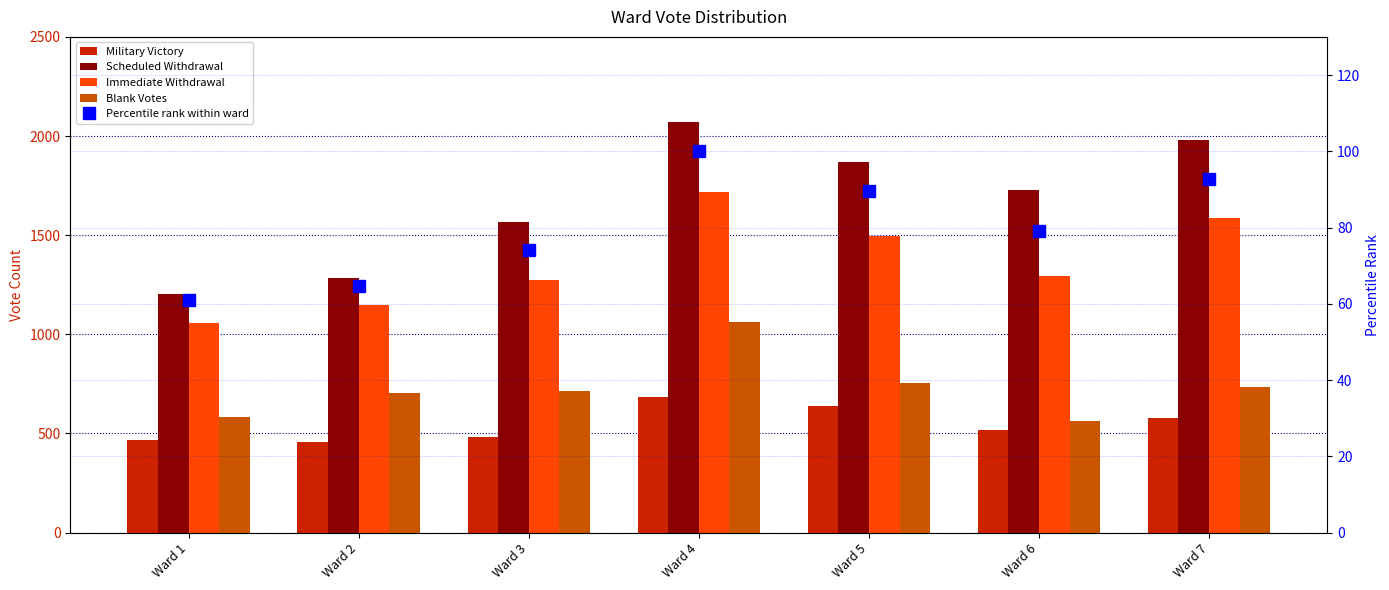

Rank the series by their maximum value, from highest to lowest.

Scheduled Withdrawal, Immediate Withdrawal, Blank Votes, Military Victory, Percentile rank within ward